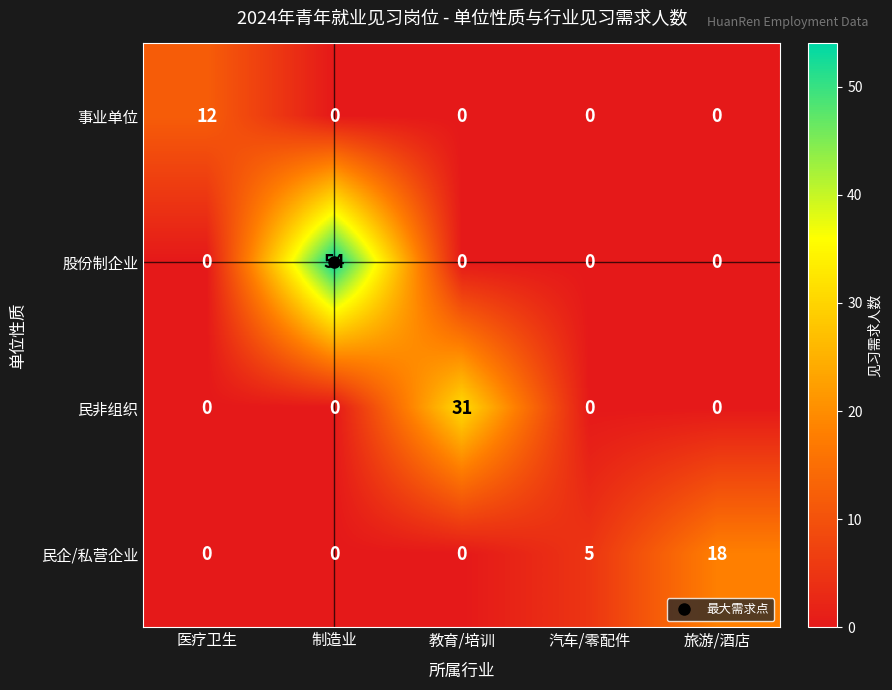

What is the sum of all 民非组织 values?

31